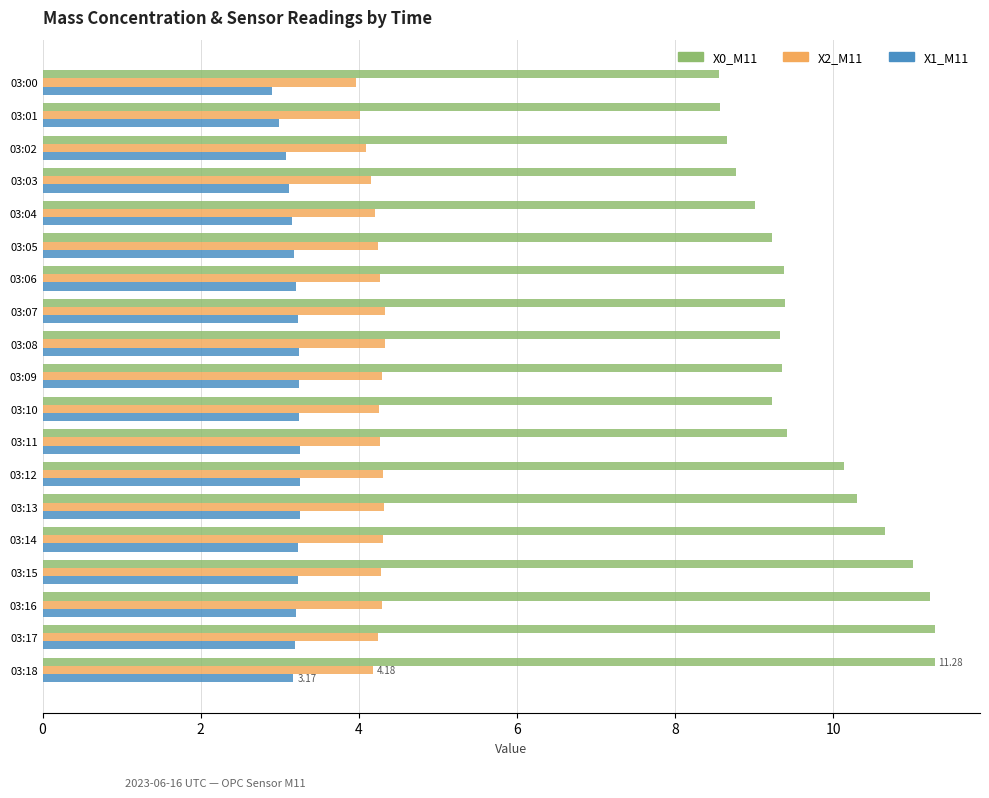

What is the difference between the maximum and second lowest values in the X2_M11 series?

0.3